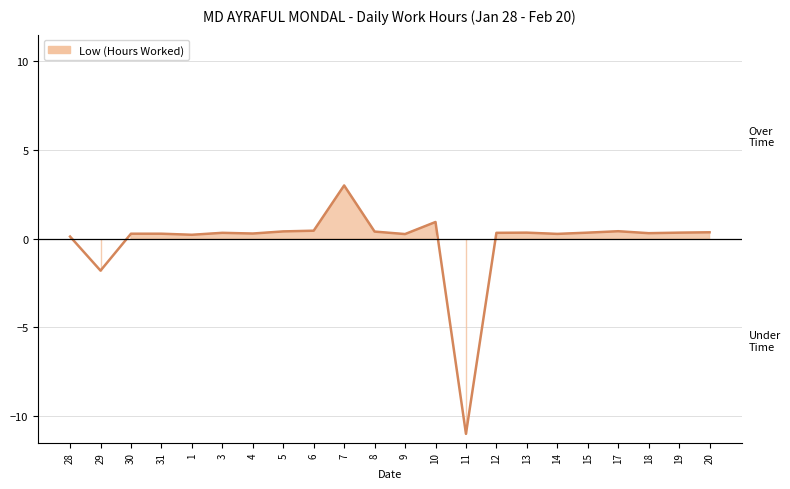

What value does the data have at 13?

0.3